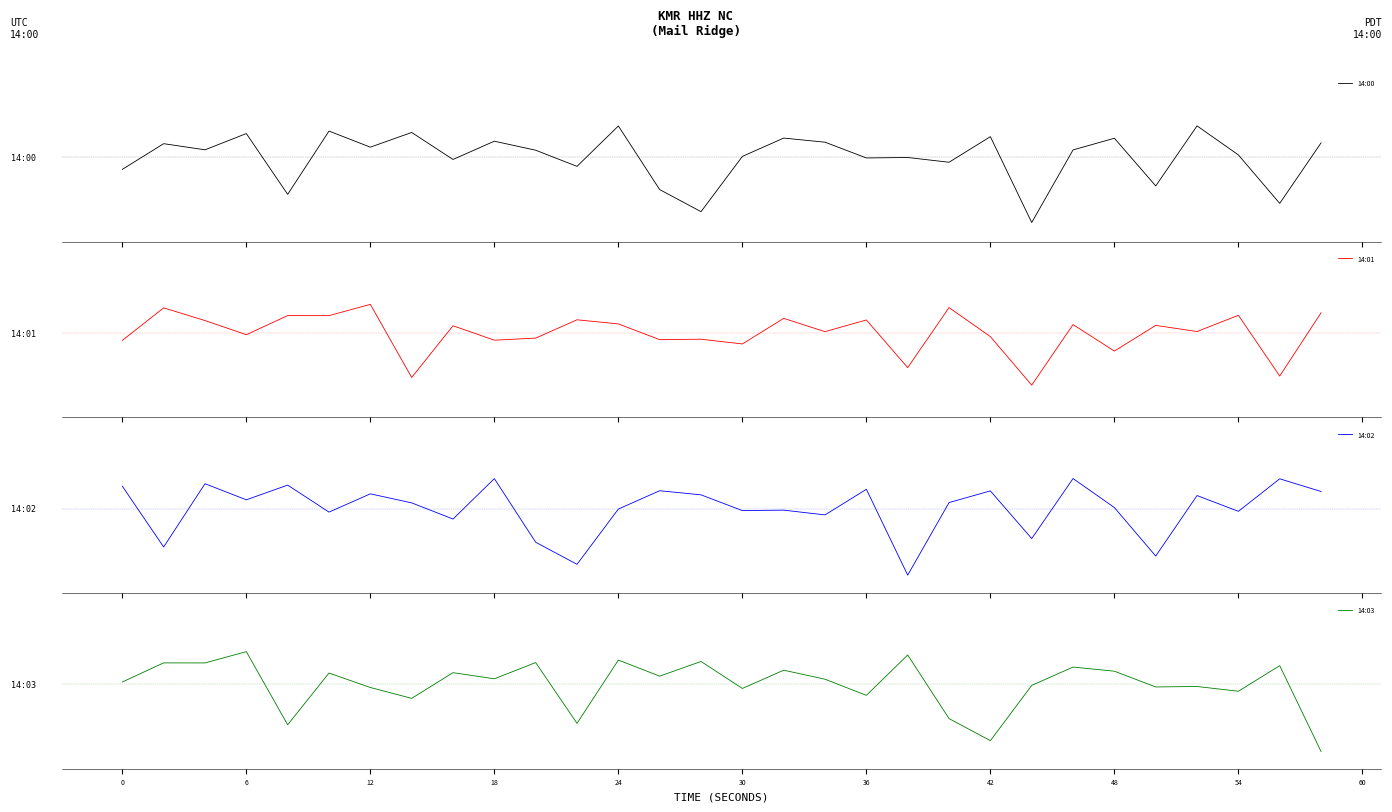

How many lines are shown in the chart?

4